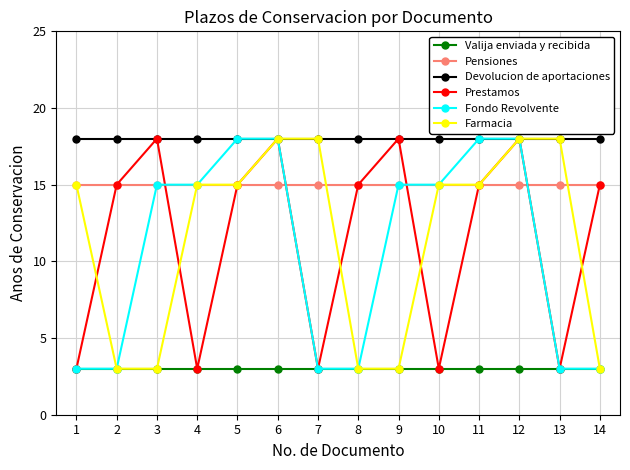

What is the spread (max minus min) of values at 2?

15